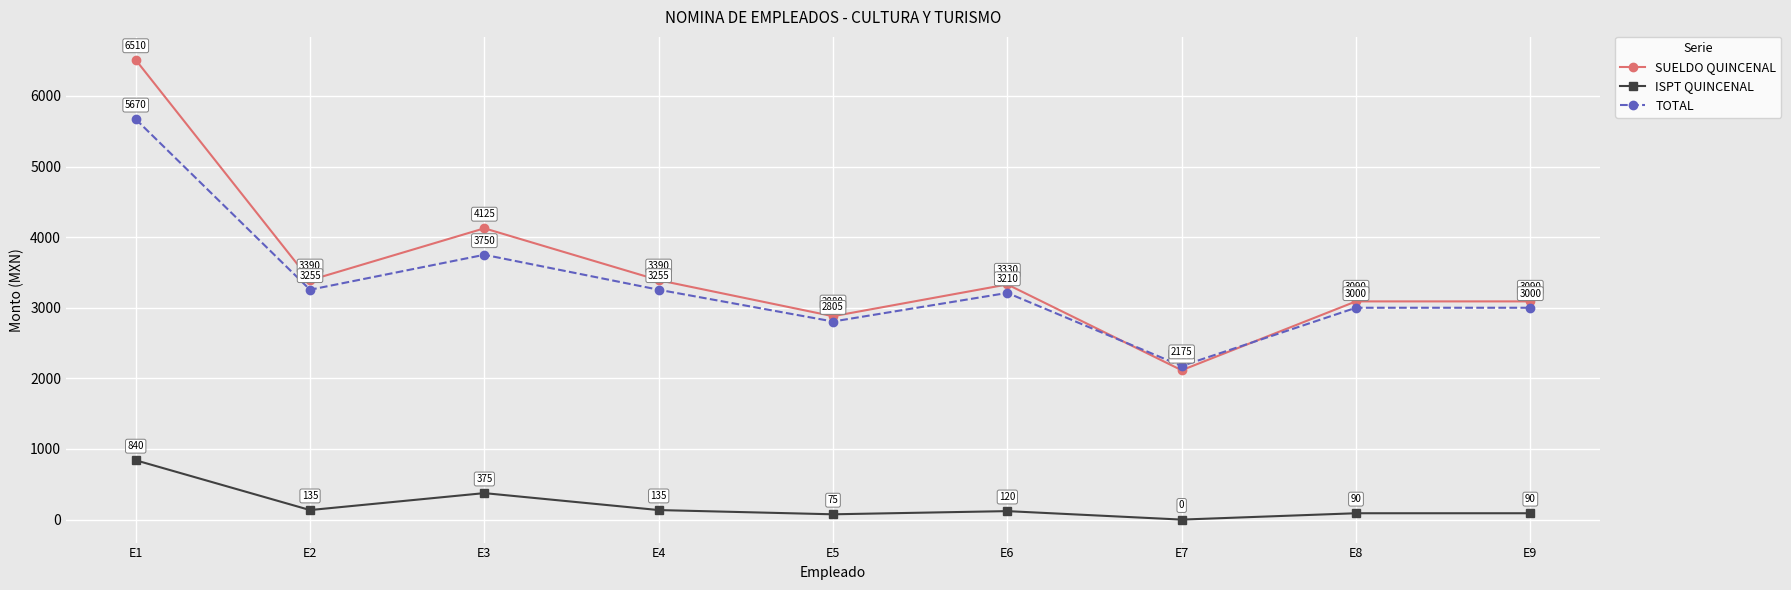

The value of SUELDO QUINCENAL at E5 is 2880. True or false?

True